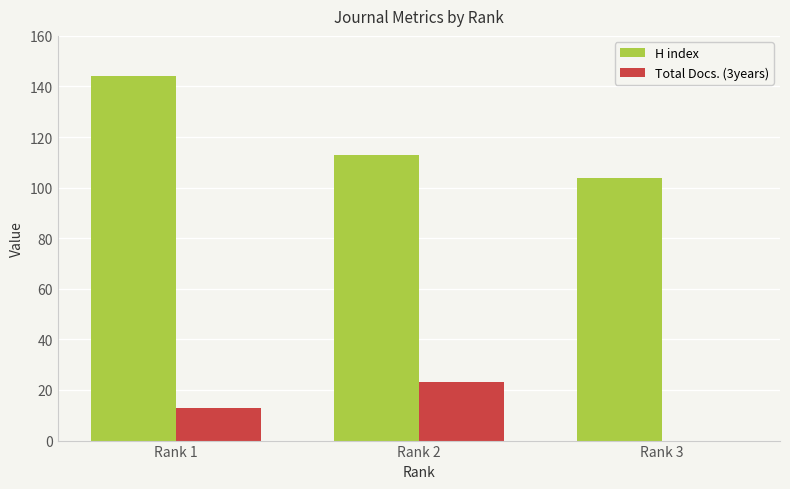

True or false: H index has a value of 144 at Rank 1.

True